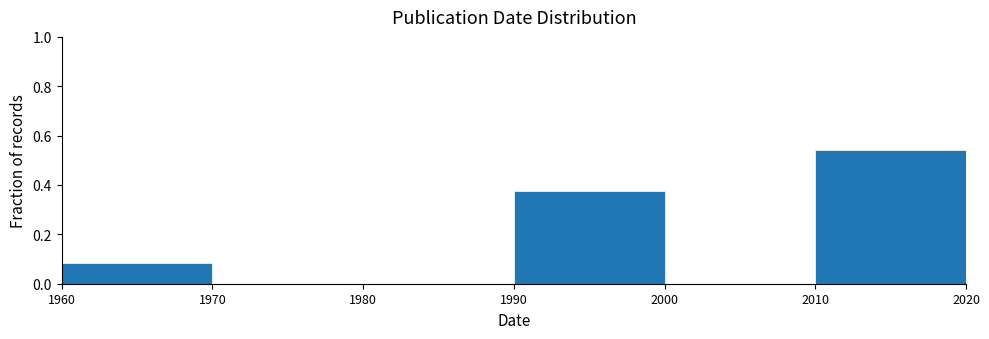

Over which range of the x-axis is the bar tallest?

2010 to 2020